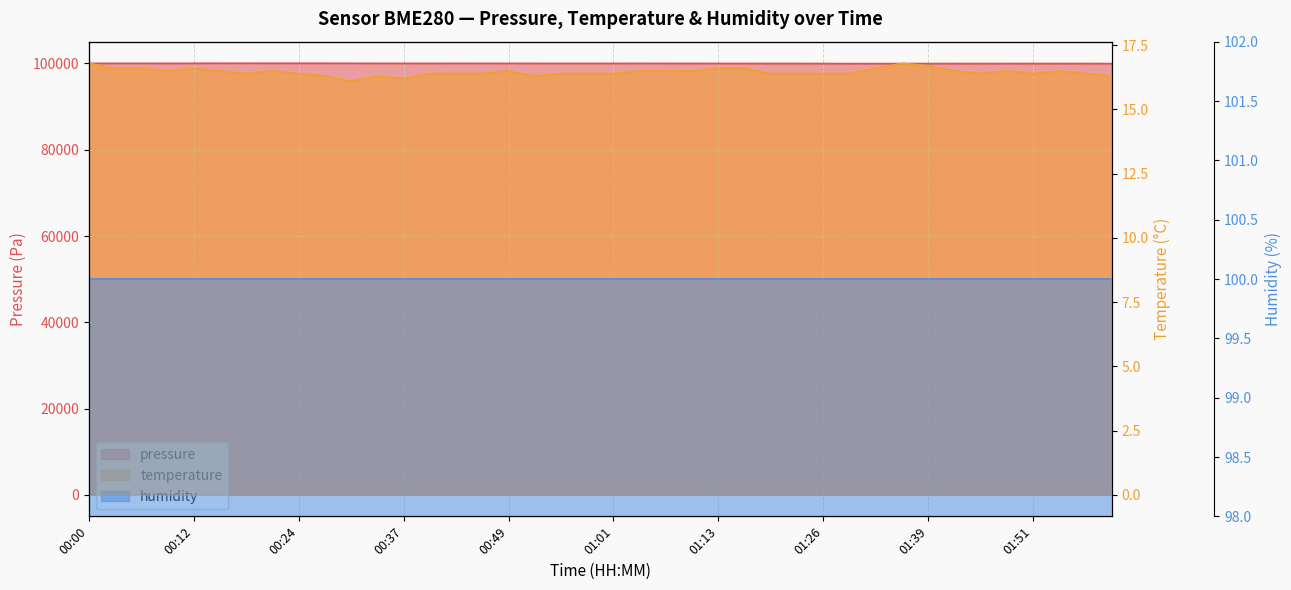

At which label does pressure first exceed 100027?

00:00